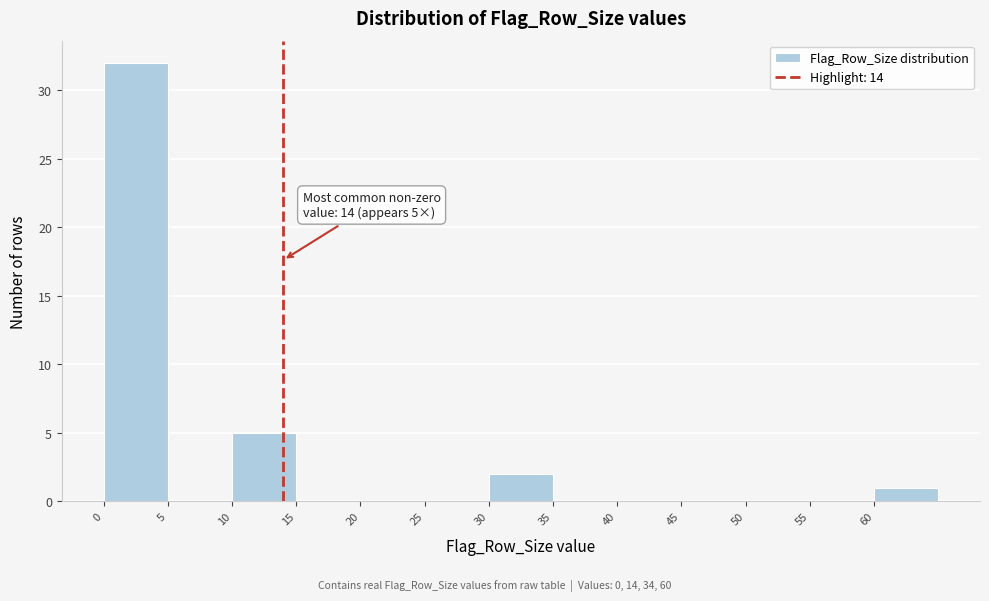

Over which range of the x-axis is the bar tallest?

0 to 5